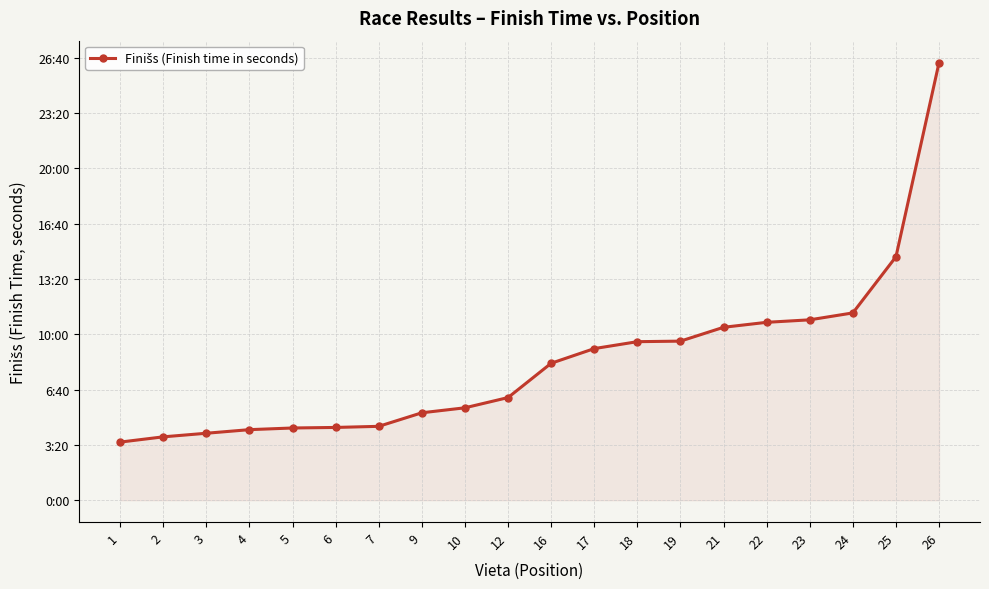

What is the average value?

500